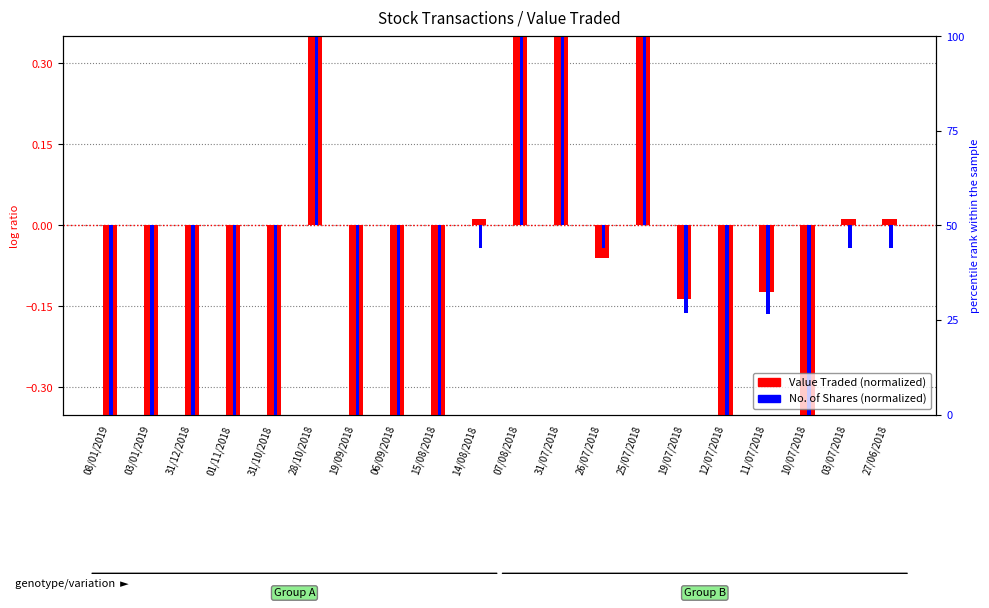

What position from the right is 26/07/2018?

8